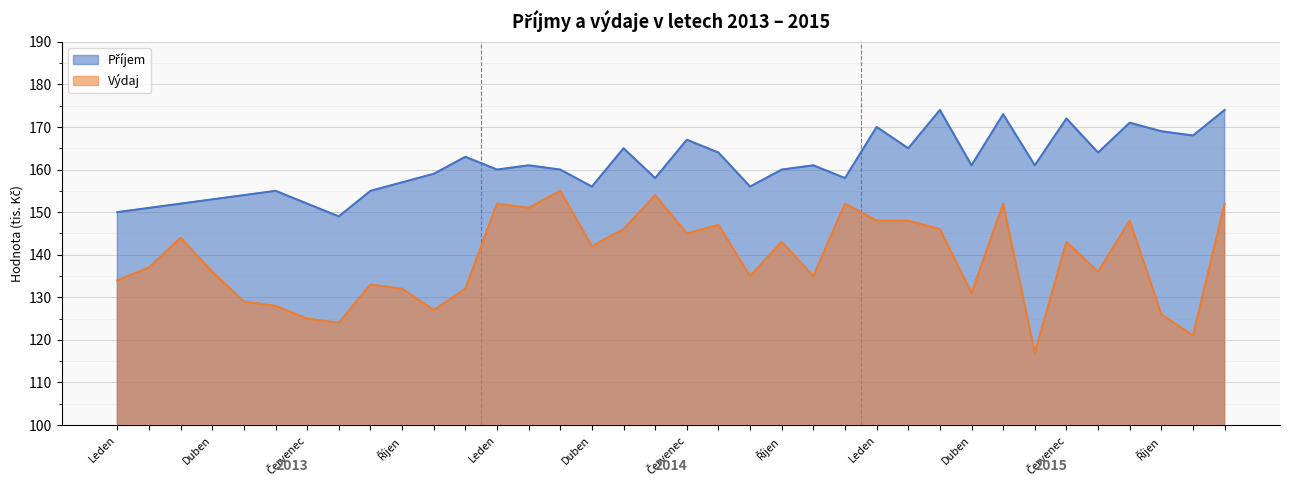

How many interior local valleys does the Výdaj series have?

11